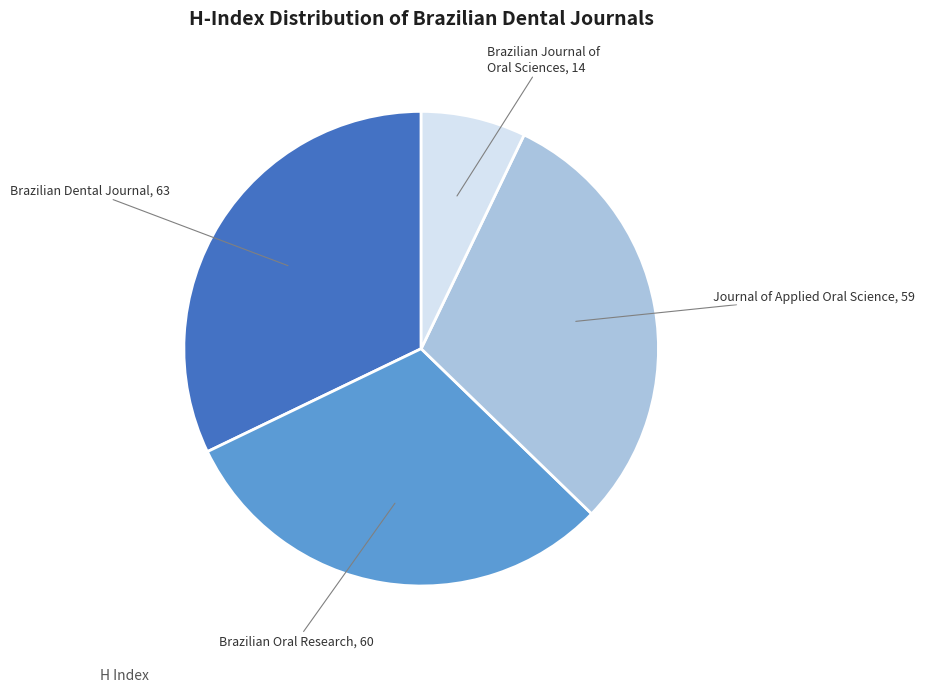

Is the sum of Journal of Applied Oral Science and Brazilian Dental Journal greater than half?

Yes